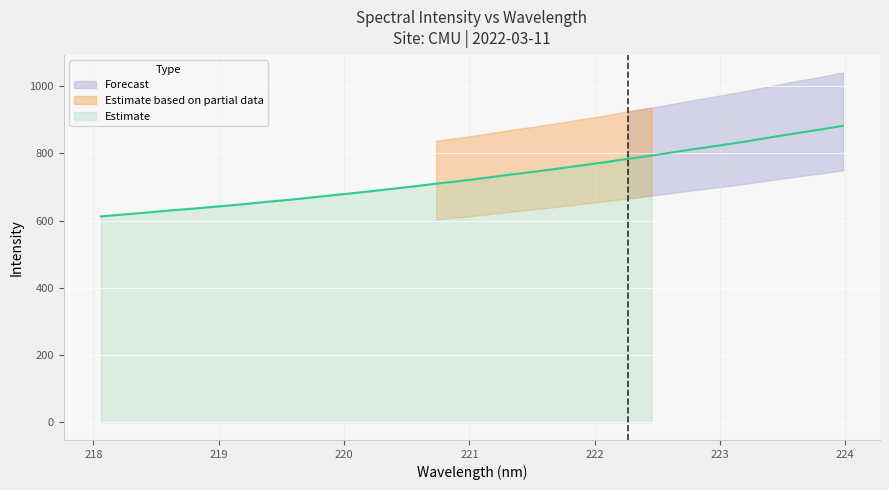

Is it true that the value at 221.1174 is 1295.3?

False